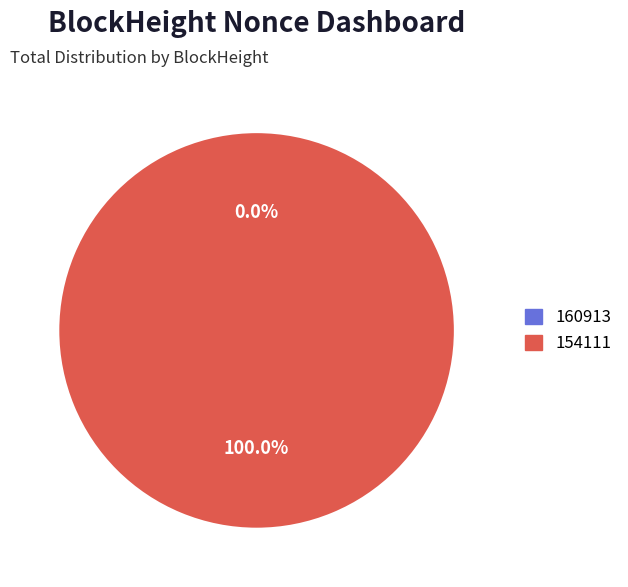

Which has a higher value, 160913 or 154111?

154111